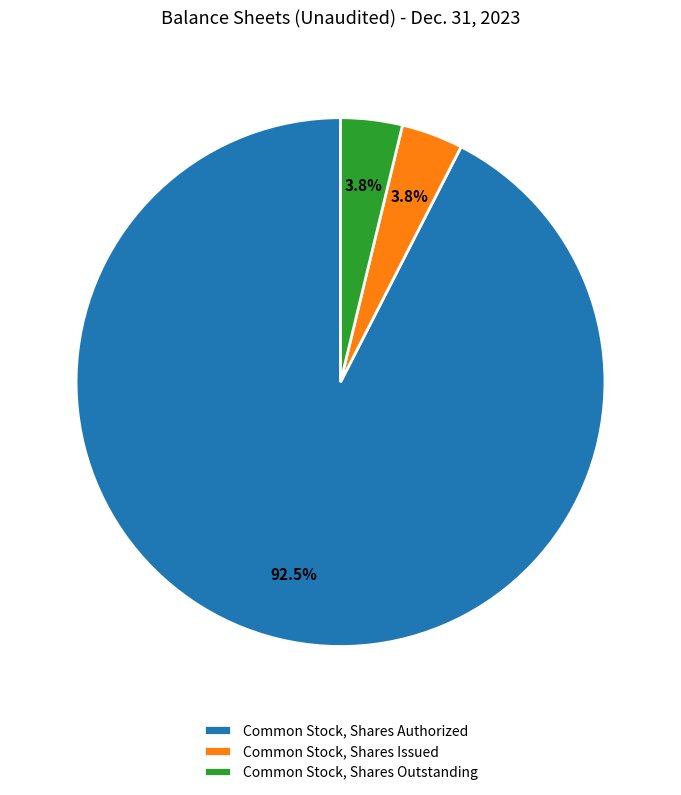

Which slice is the largest?

Common Stock, Shares Authorized